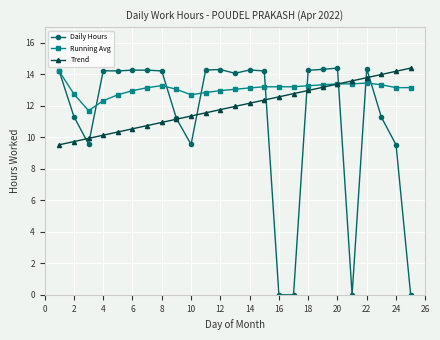

At how many categories does at least one series exceed 12?

24